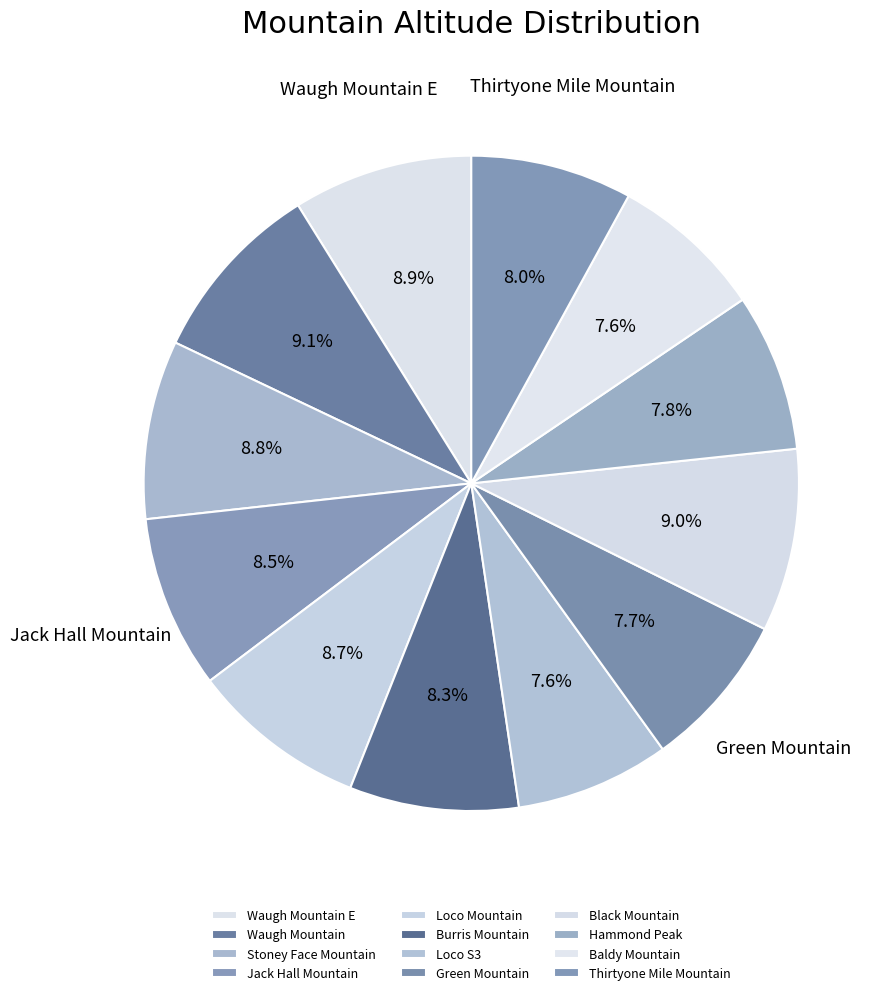

How many slices are in this pie chart?

12